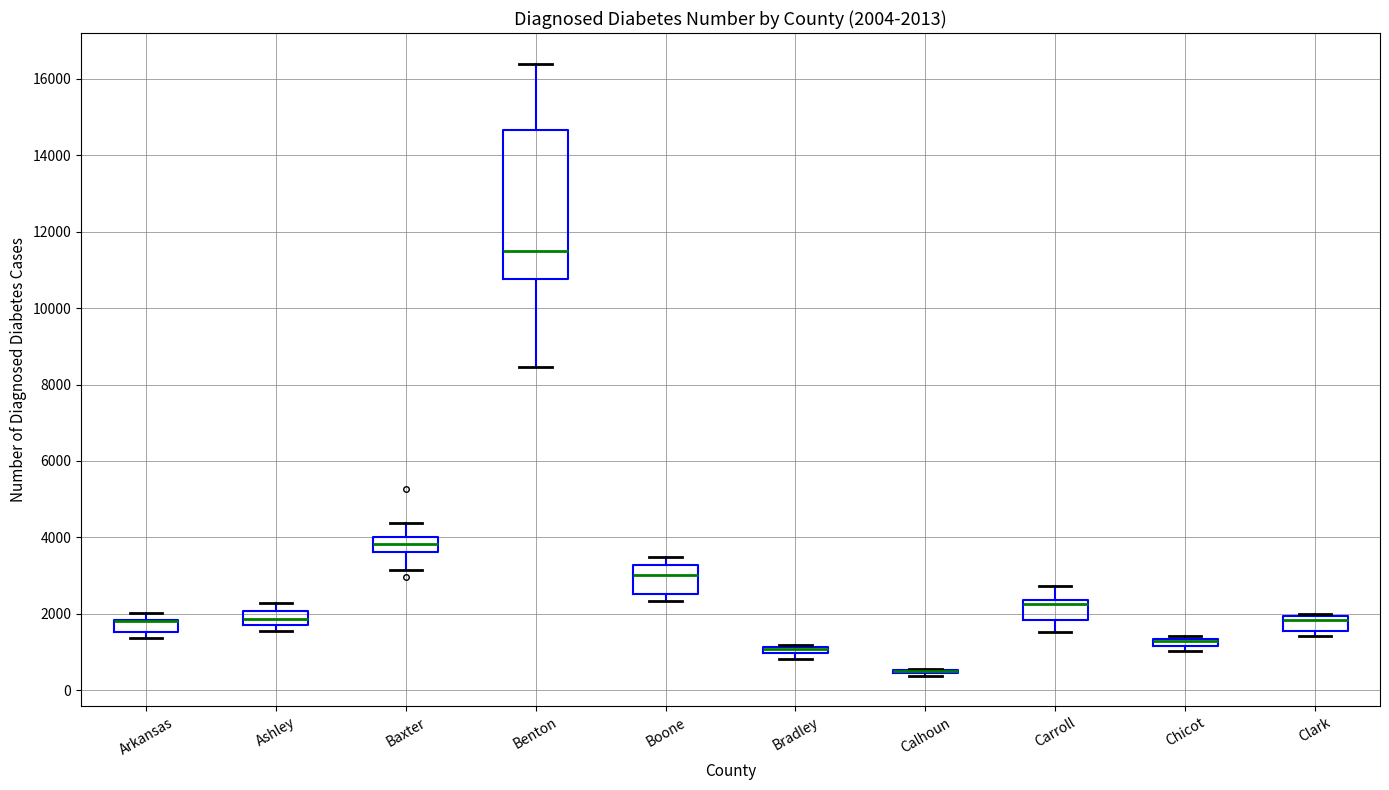

Which box is the tallest, from its lower edge to its upper edge?

Benton